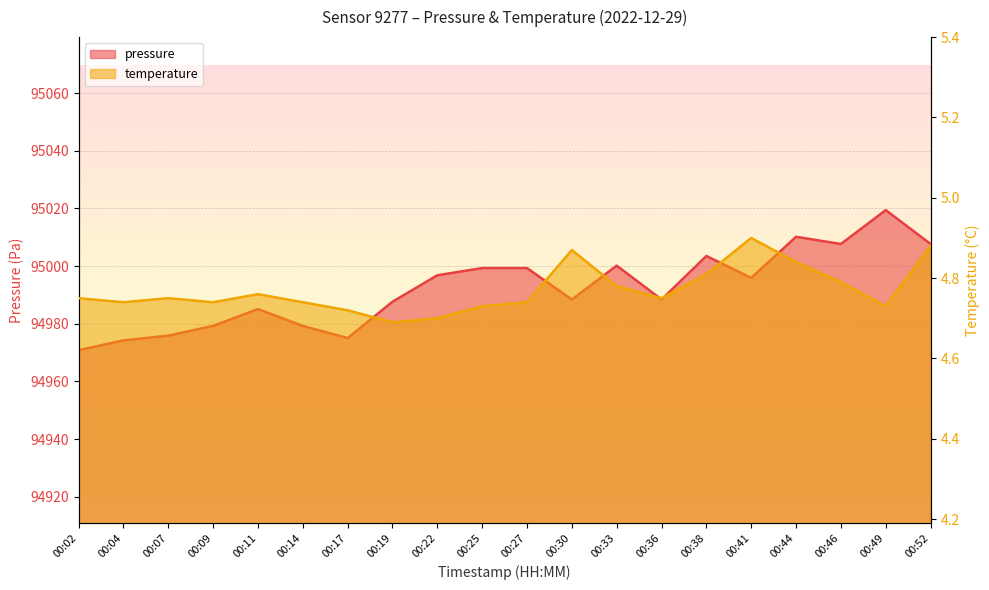

True or false: pressure has a value of 56275.7 at 00:36.

False